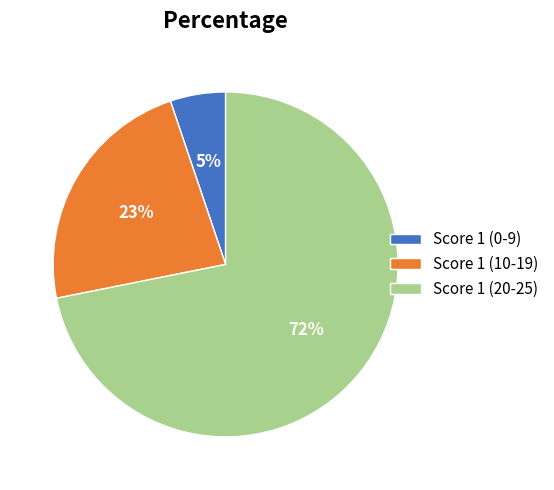

Which slice is the largest?

Score 1 (20-25)